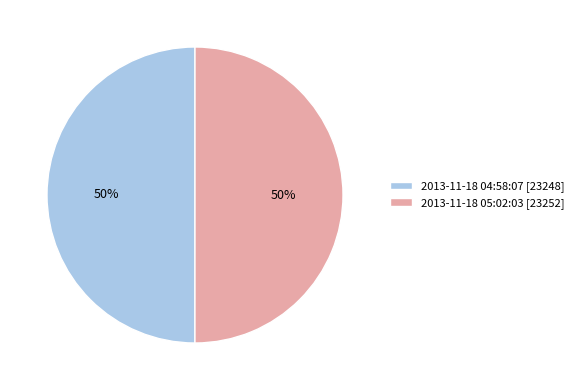

To the nearest percent, what is the combined percentage of 2013-11-18 05:02:03 [23252] and 2013-11-18 04:58:07 [23248]?

100%